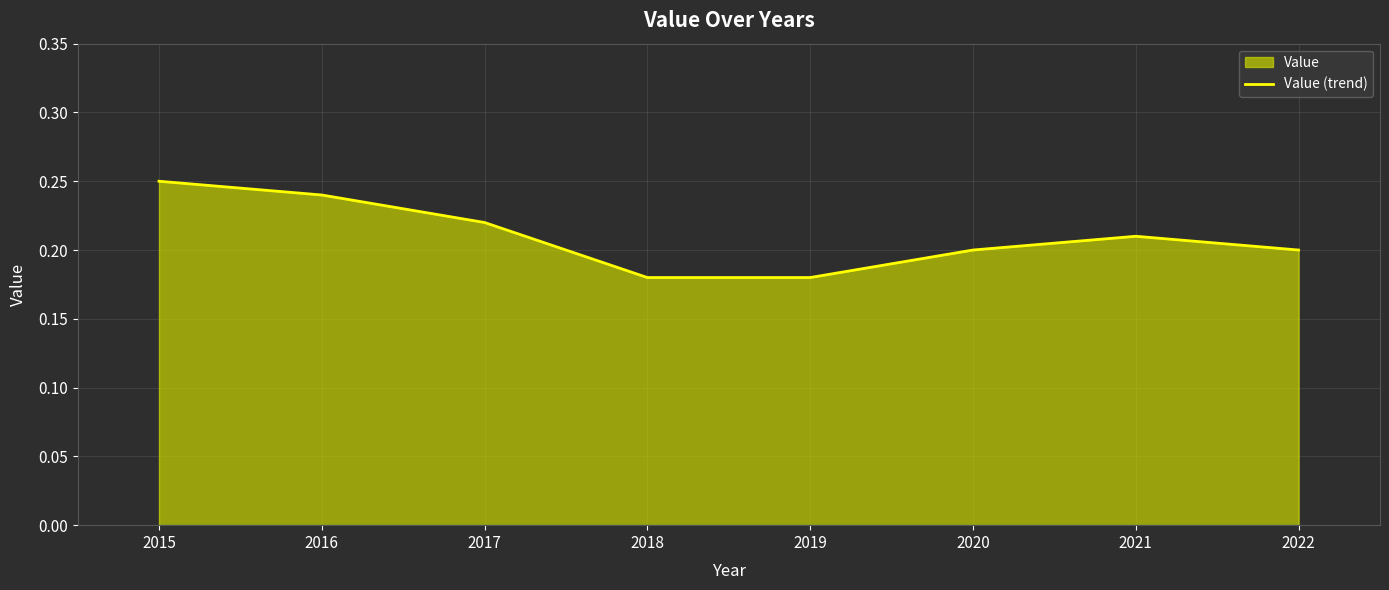

Between 2015 and 2020, which is larger?

2015